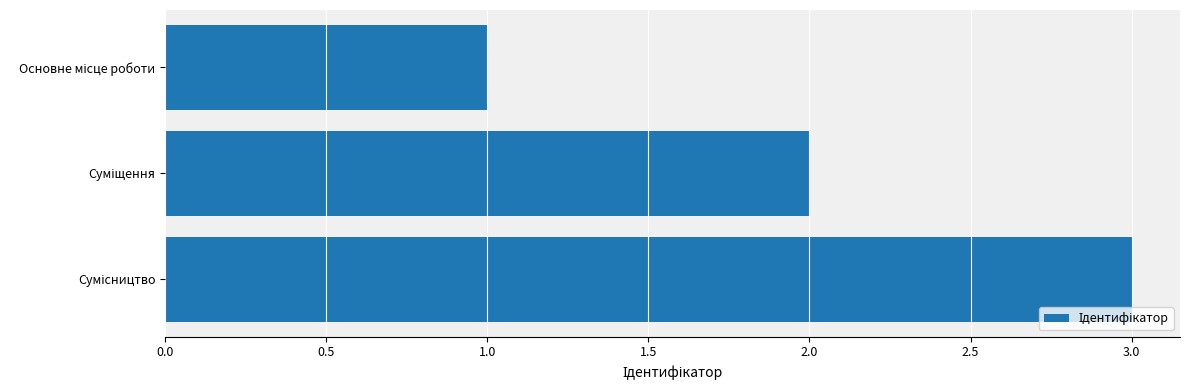

Count the number of data series in this chart.

1